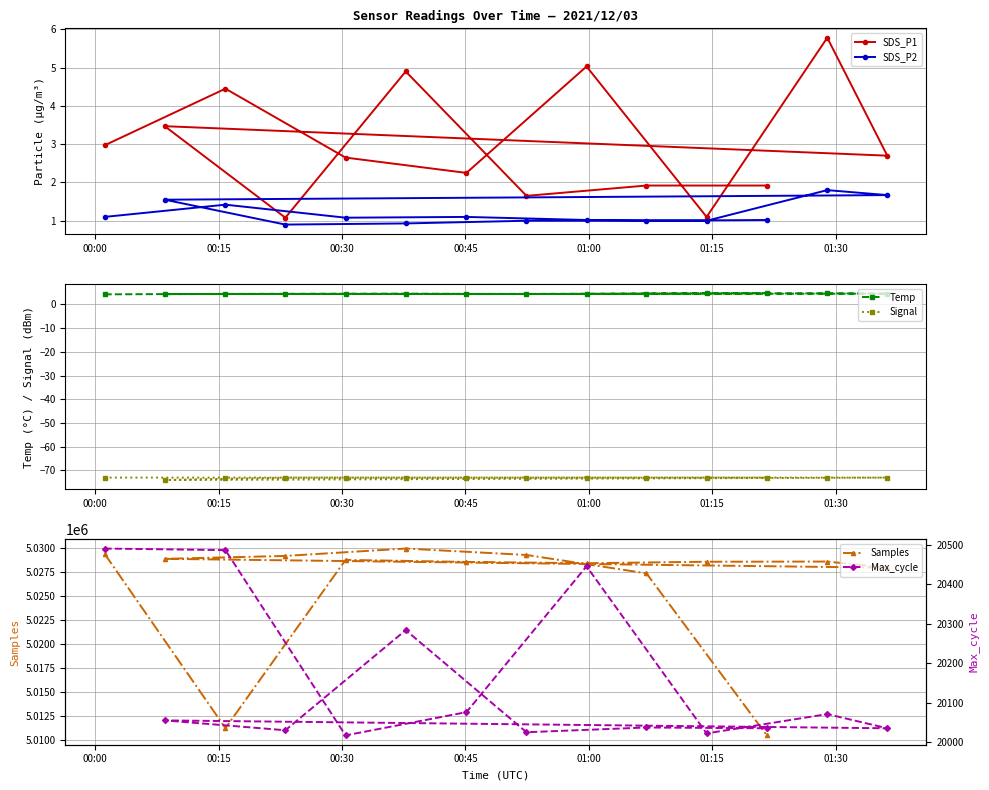

What is the value of the SDS_P2 point at the 10th from the left?

1.0